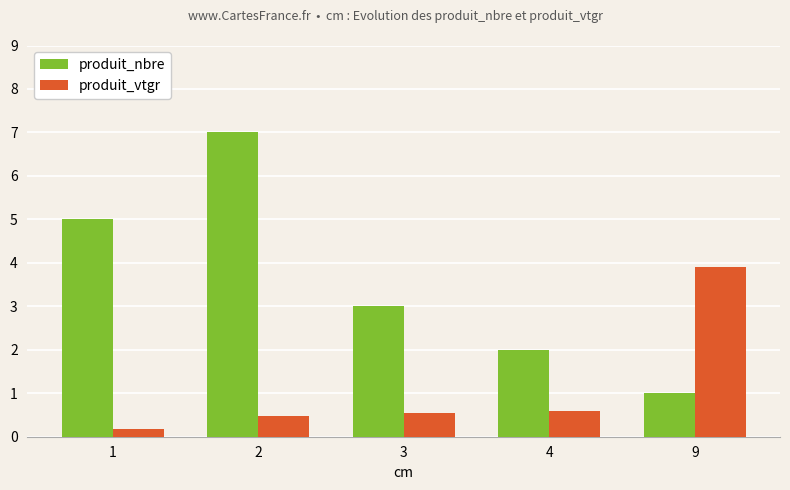

How many values in the produit_nbre series are below 3?

2